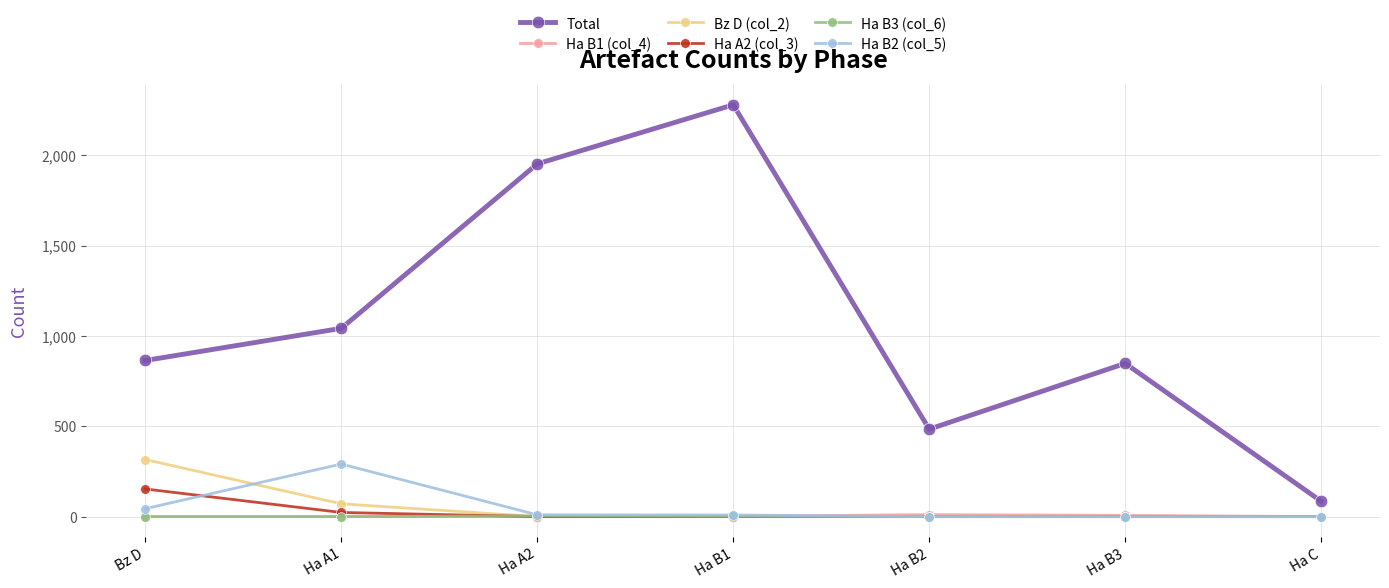

What is the sum of all Ha B3 (col_6) values?

6